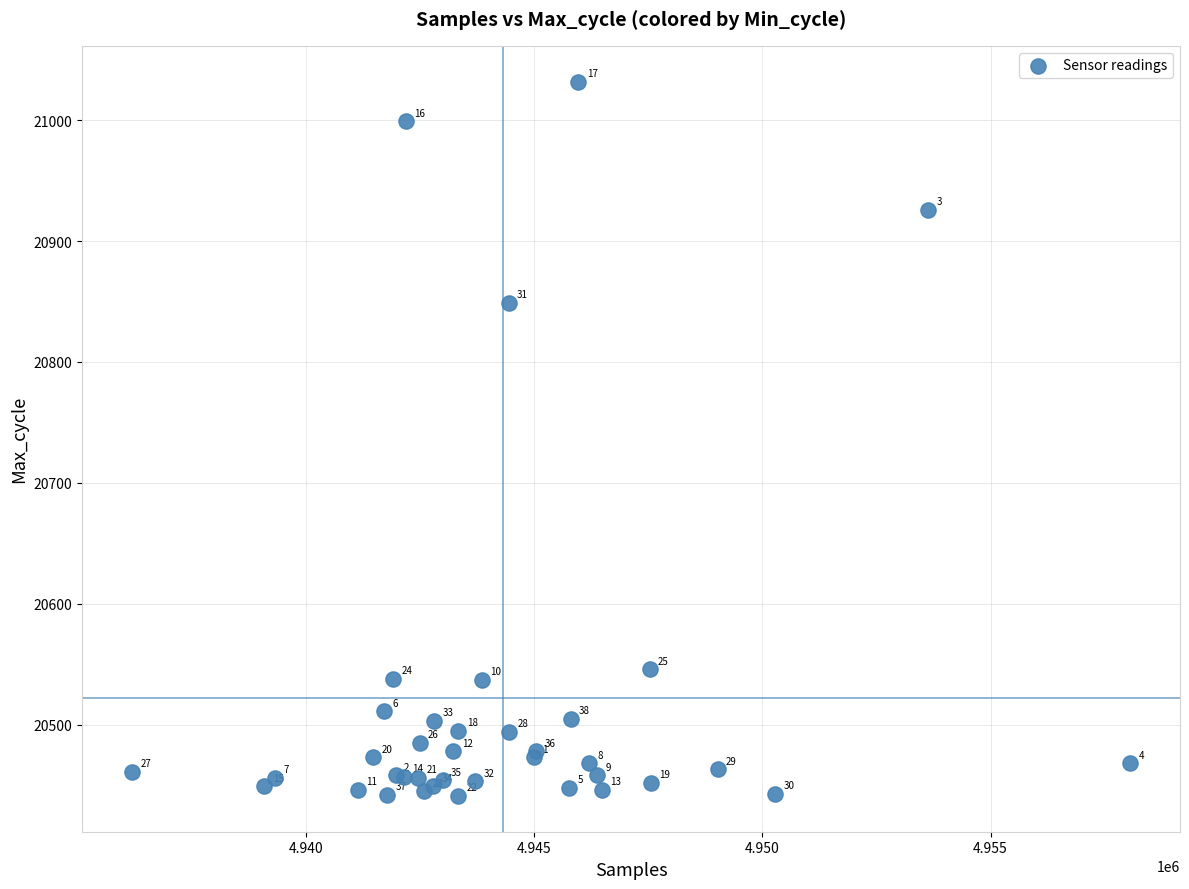

What Y value in the scatter plot is closest to 20736?

20849